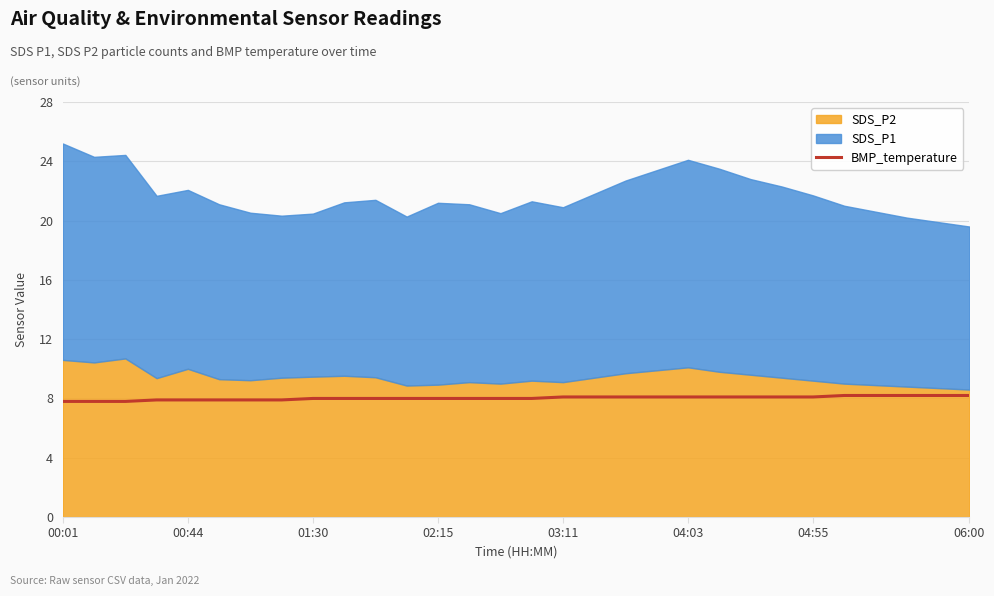

True or false: the data has more than 0 interior local peaks.

False